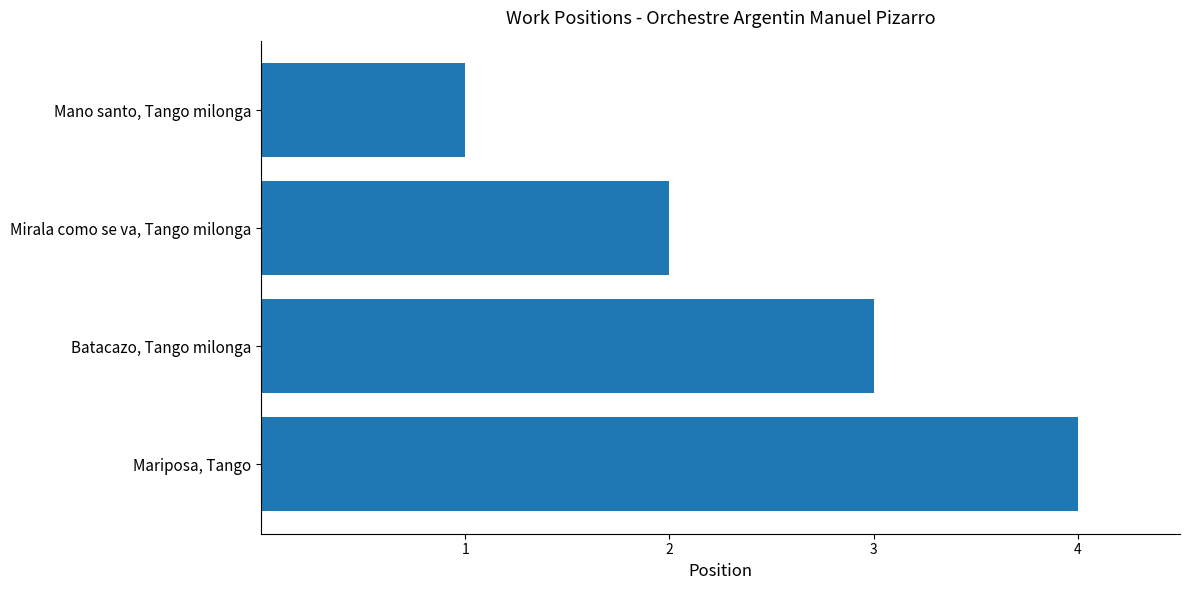

What is the greatest value displayed?

4